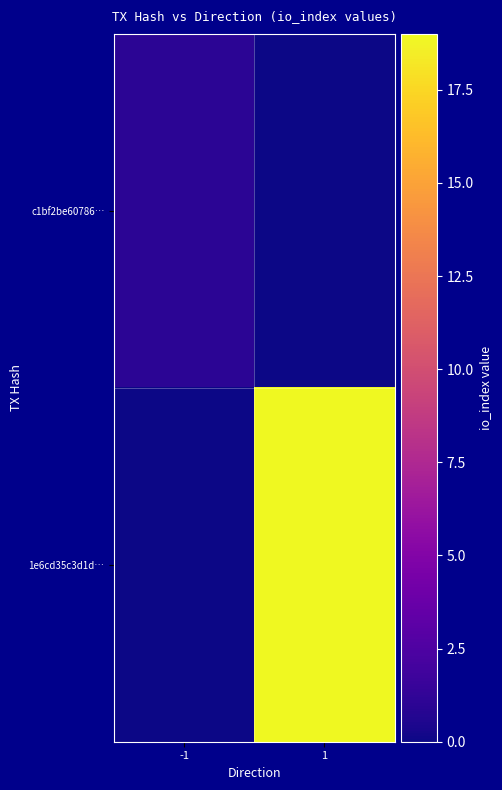

Between -1 and 1, which is larger?

-1